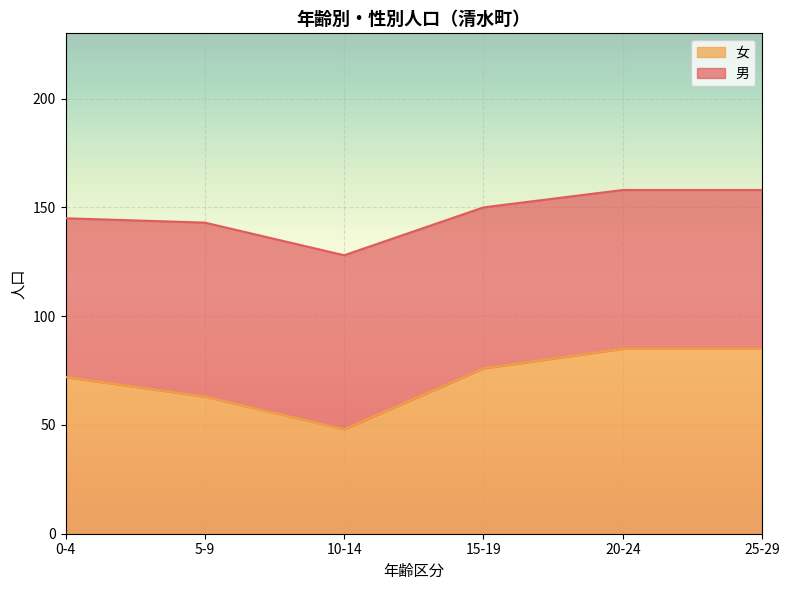

Which category has the lowest value across all series?

10-14